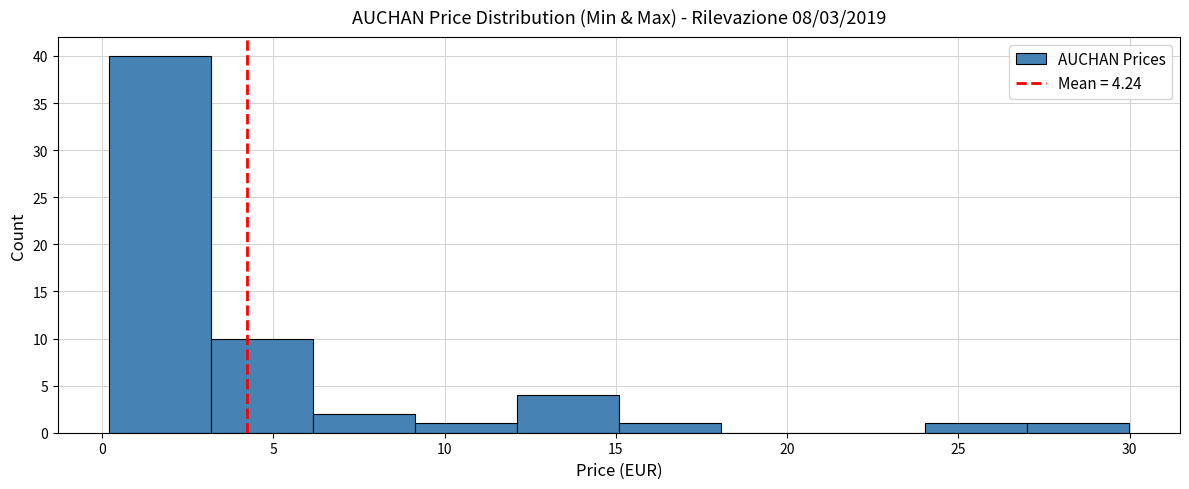

Reading left to right, list every bar in this chart as the range it spans on the x-axis followed by its height. Neither the bar edges nor the heights are printed on the chart, so give them approximately, as read against the axes.

0 to 3: 40
3 to 6: 10
6 to 9: 2
9 to 12: 1
12 to 15: 4
15 to 18: 1
18 to 21: 0
21 to 24: 0
24 to 27: 1
27 to 30: 1